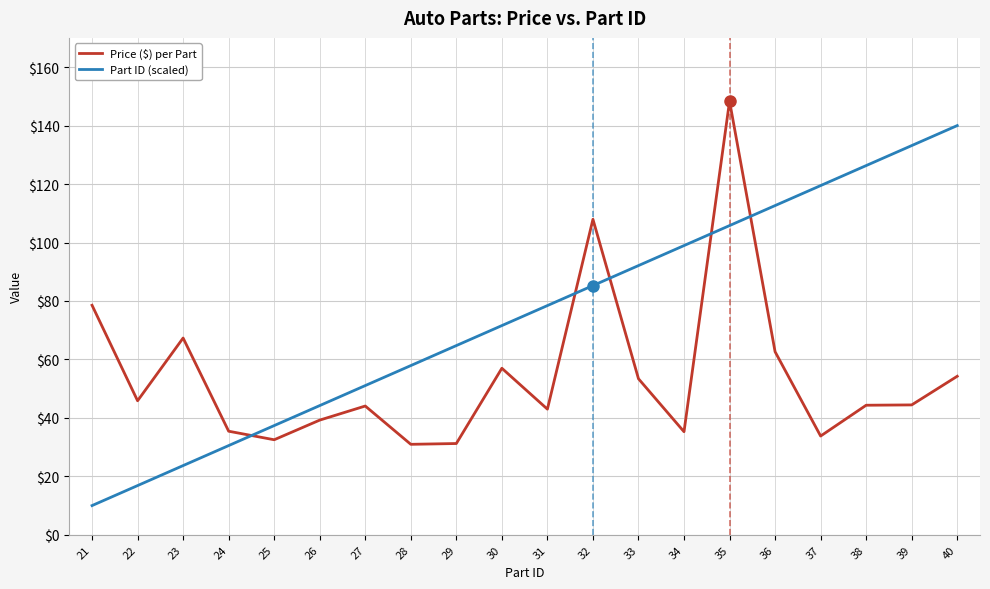

What is the difference between the highest and lowest values at 39?

88.7